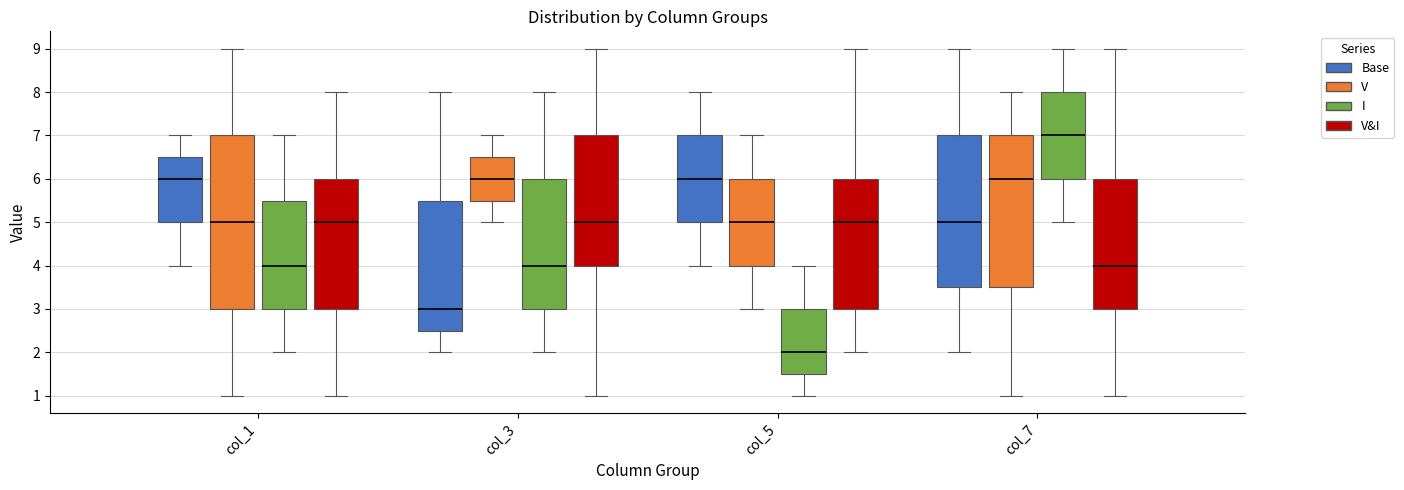

Comparing the boxes themselves (not the whiskers), which one is the tallest?

col_1 (V)